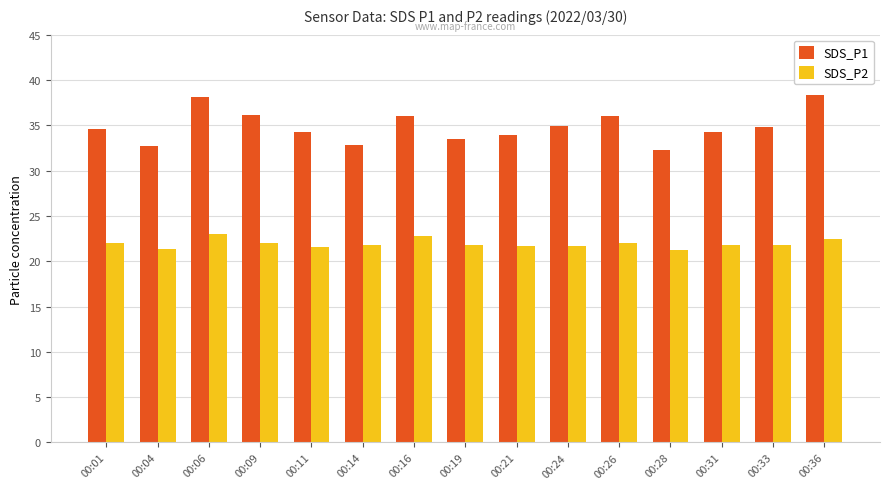

Which series changed the most between 00:14 and 00:36?

SDS_P1